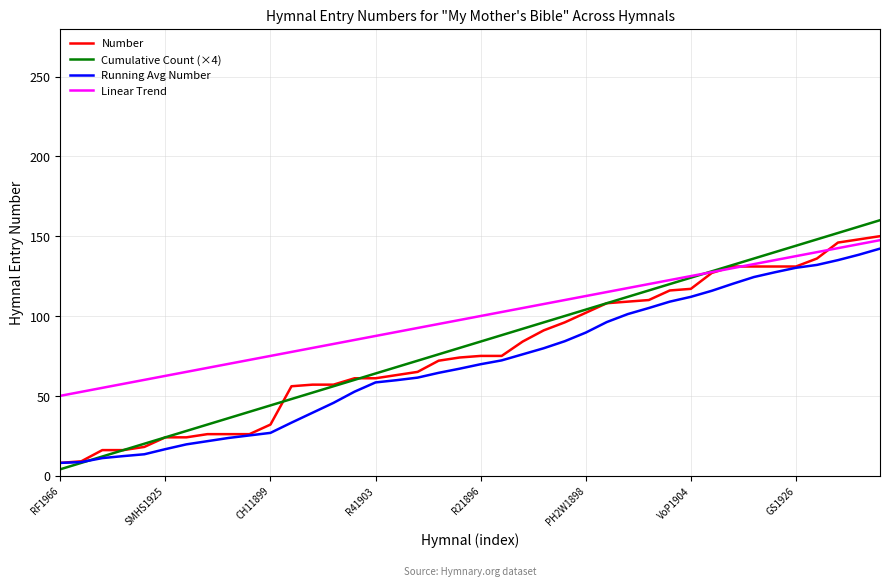

Which series has the largest range (max minus min)?

Cumulative Count (×4)